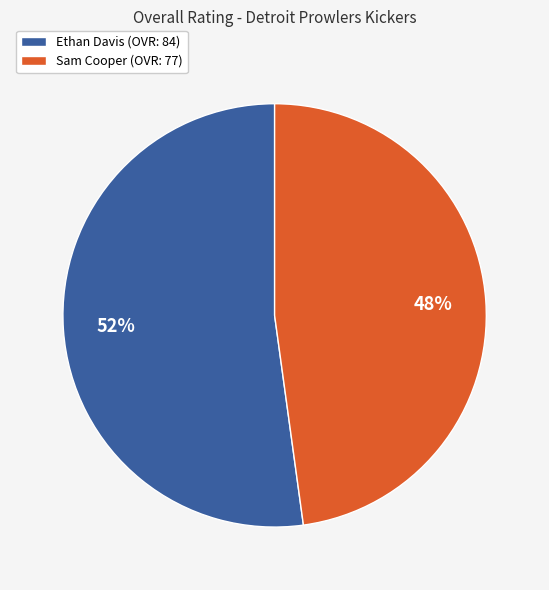

Which category has the biggest portion of the pie?

Ethan Davis